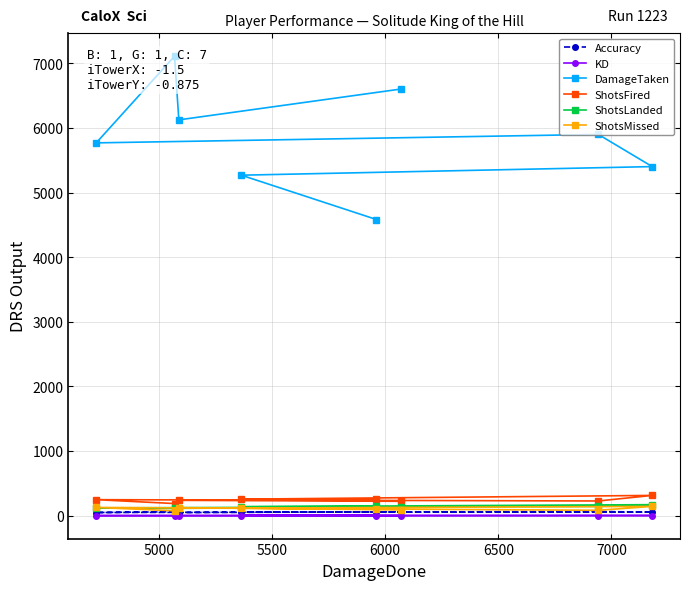

List the series in order of their peak value, highest first.

DamageTaken, ShotsFired, ShotsLanded, ShotsMissed, Accuracy, KD